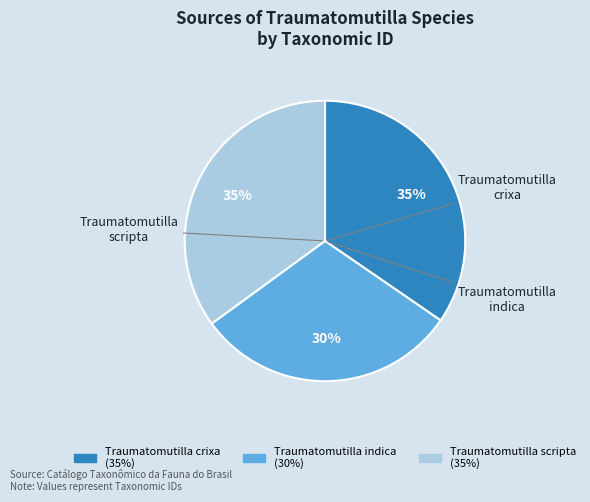

What is the ratio of the value at Traumatomutilla scripta to the value at Traumatomutilla indica?

1.2